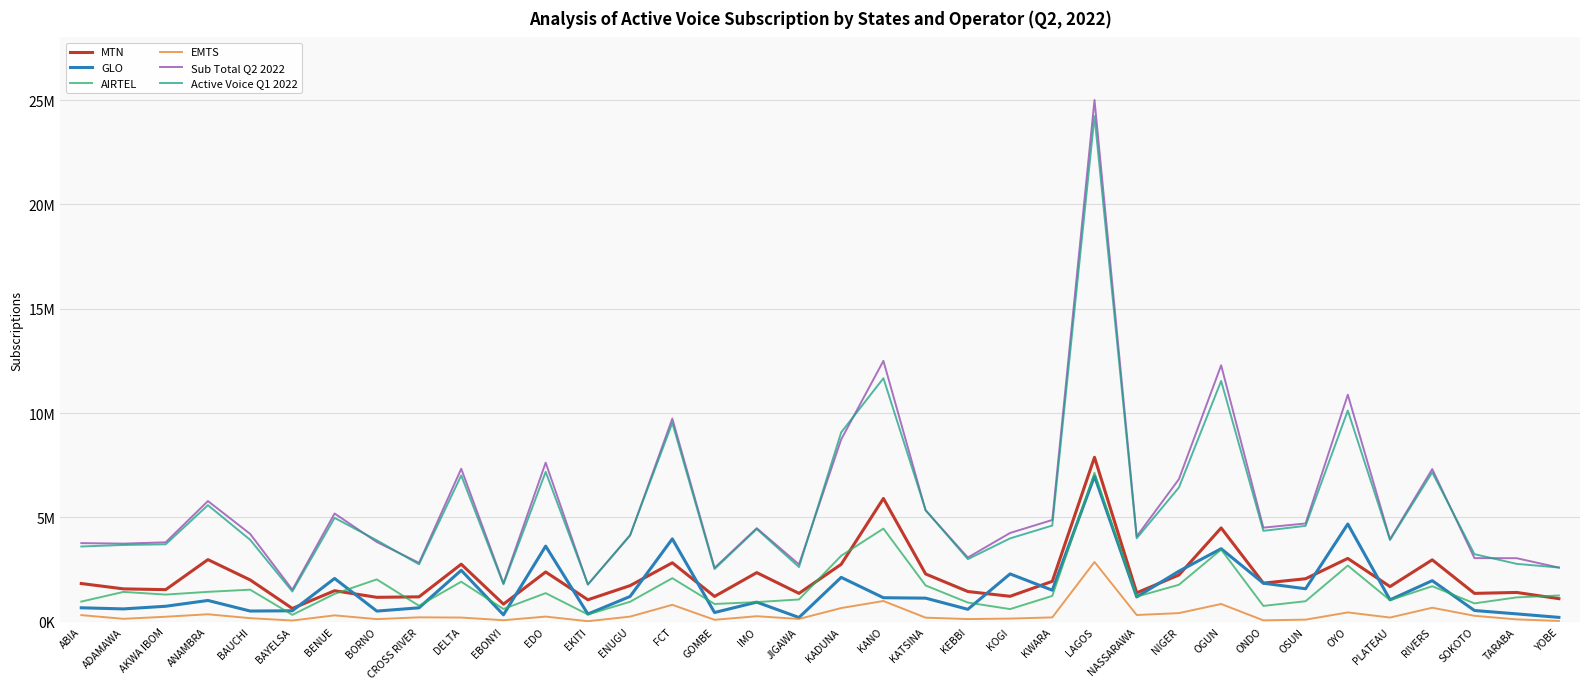

At which category does the chart reach its peak across all series?

LAGOS